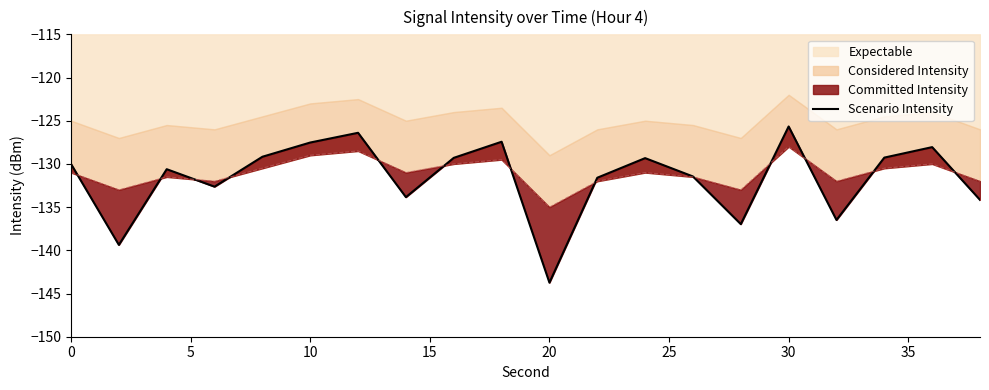

How many values exceed -130?

9